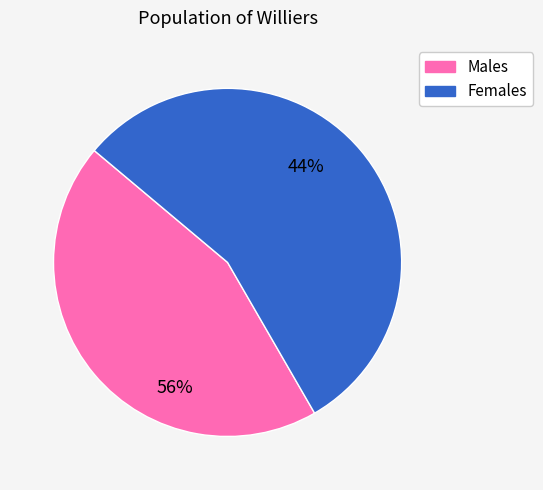

Is it true that 8 is 11% of the pie?

True